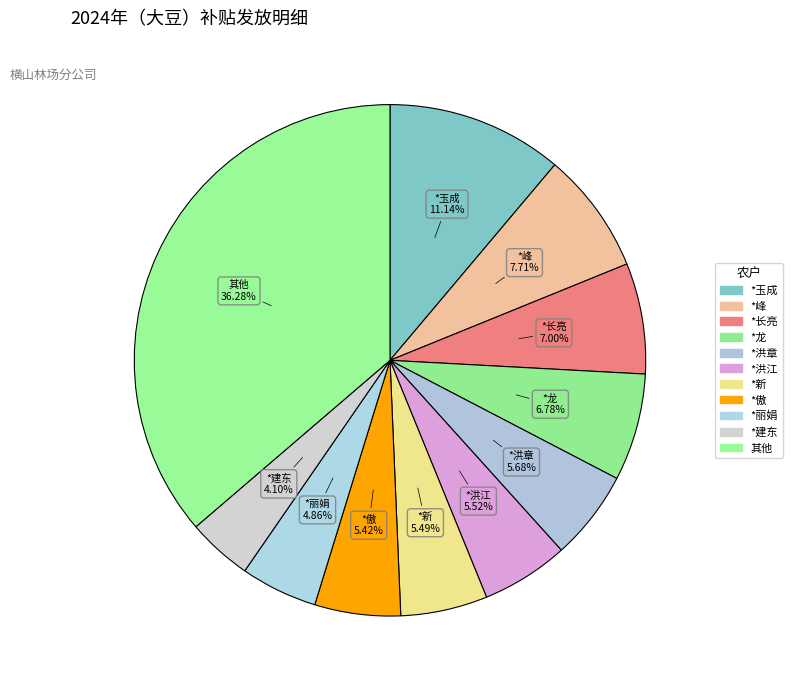

Count the number of slices in the pie.

11